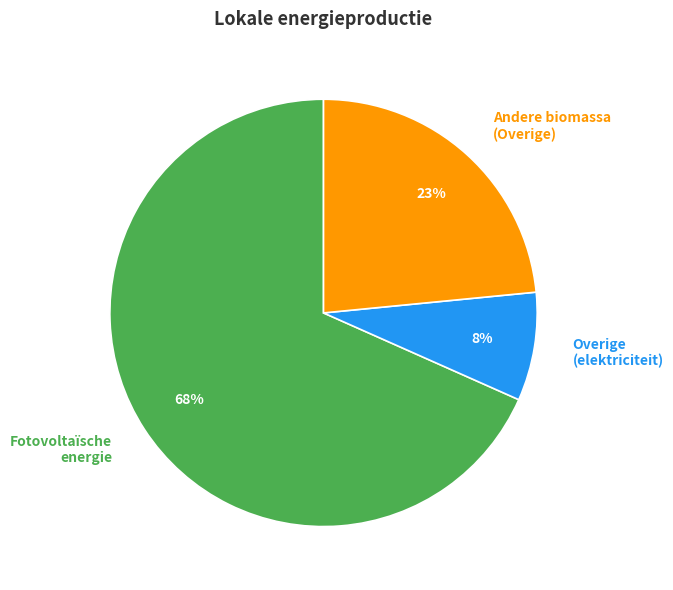

Do Andere biomassa (Overige) and Overige (elektriciteit) together represent more than half of the pie?

No